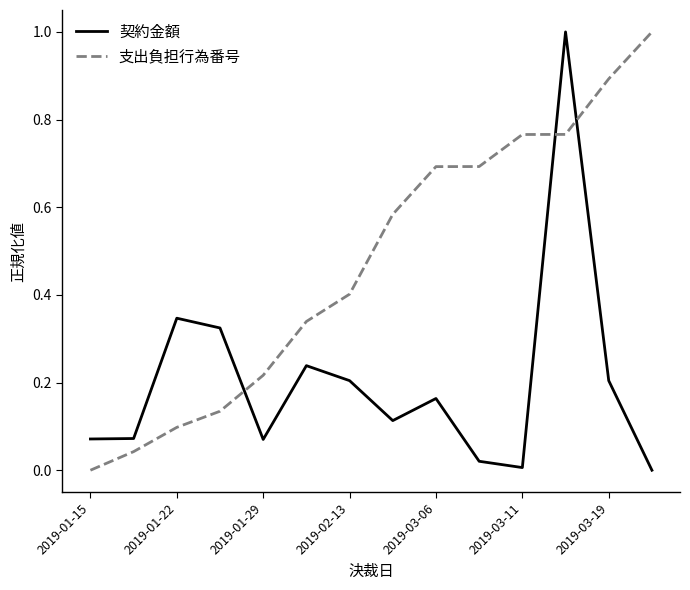

How many times do 契約金額 and 支出負担行為番号 cross each other?

3